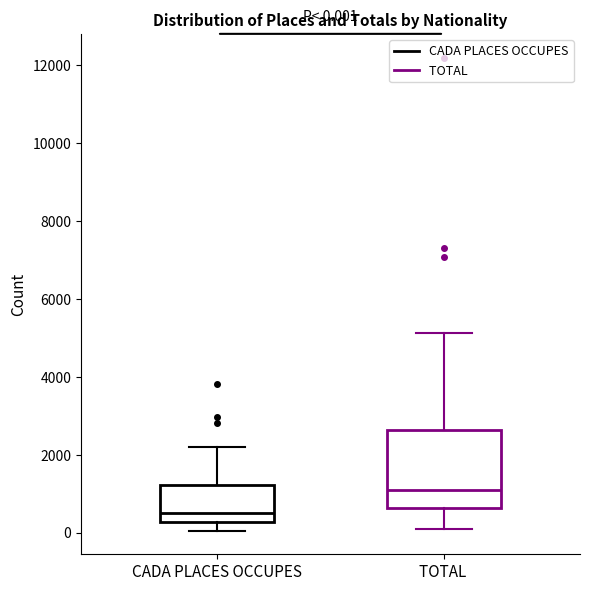

Which box is the tallest, from its lower edge to its upper edge?

TOTAL